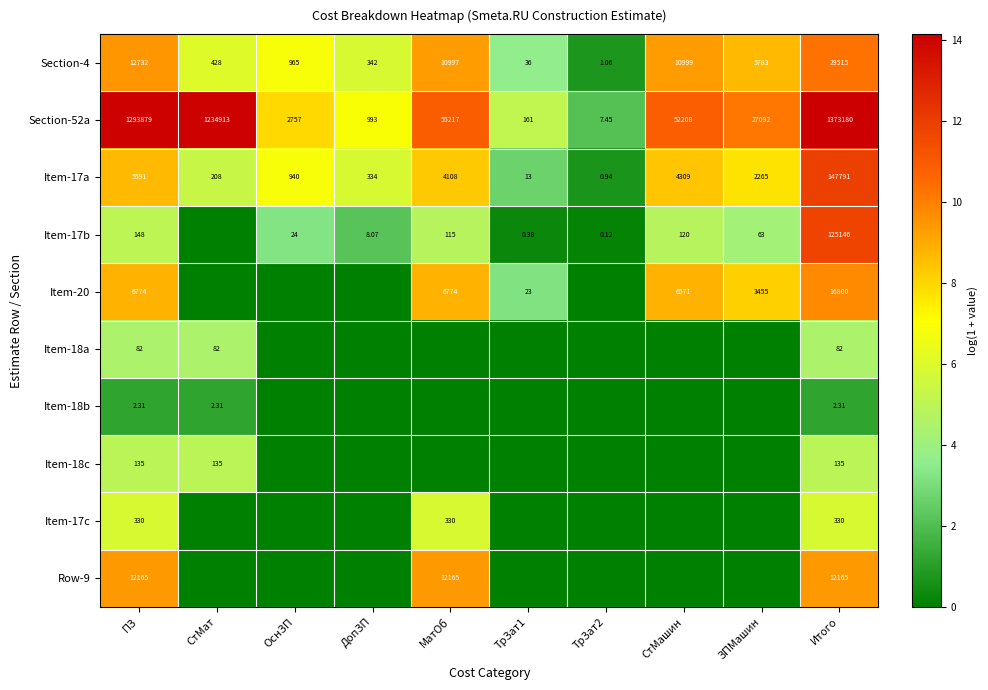

Where is Item-17a nearest to the value 73895?

ПЗ